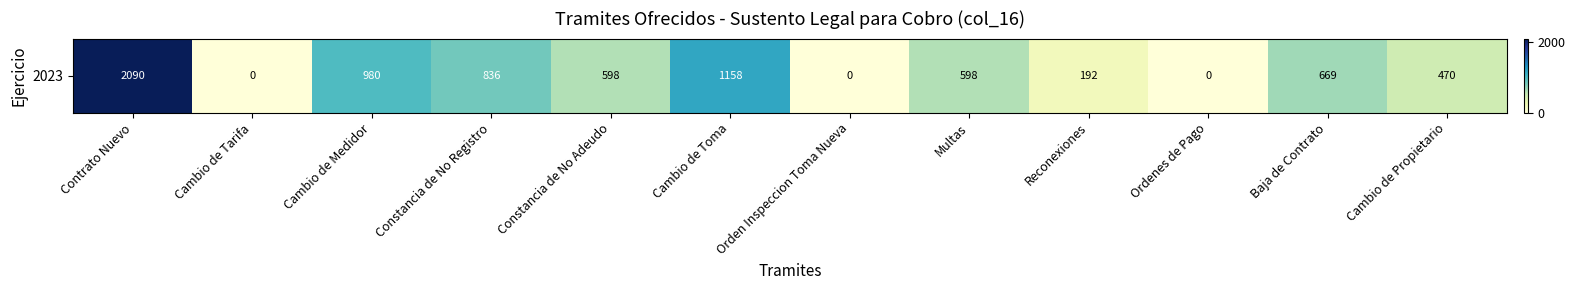

Is it true that the value at Constancia de No Registro is 1267?

False